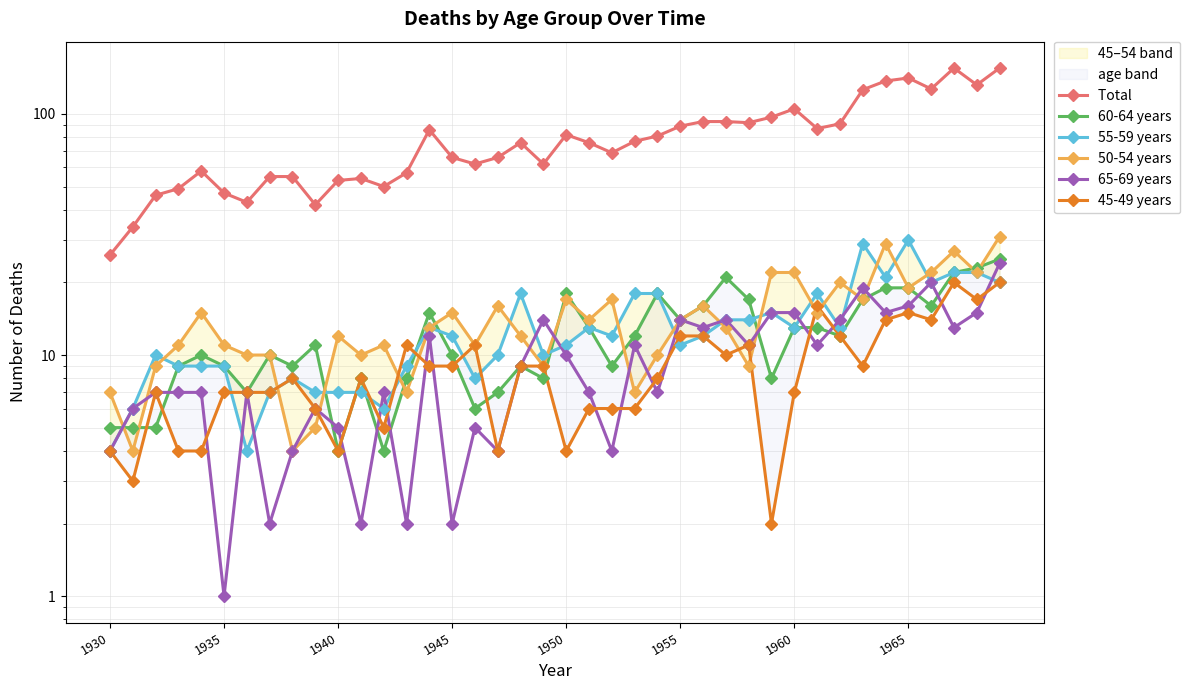

Which series has the largest Y range (max minus min)?

Total 